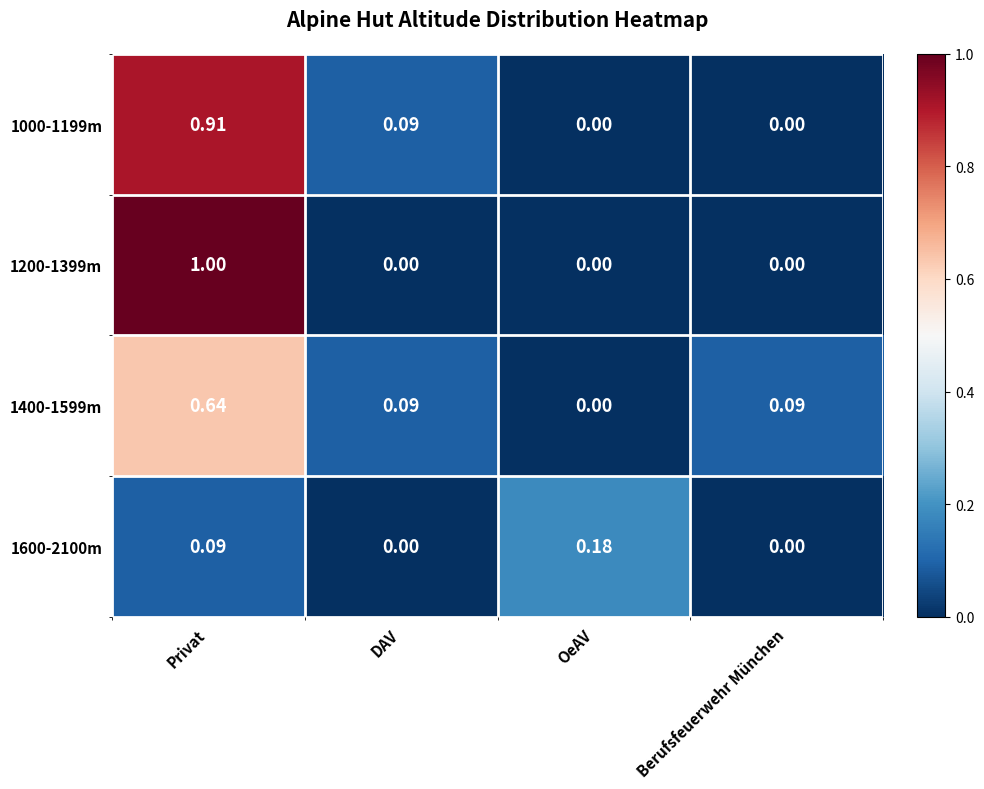

How many categories are shown in the chart?

4